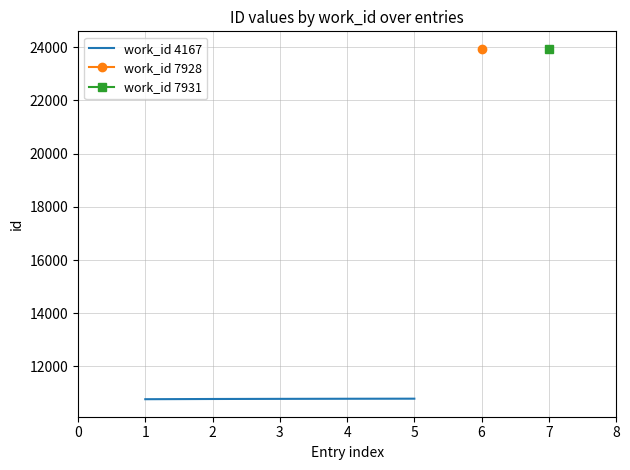

How many lines are shown in the chart?

1